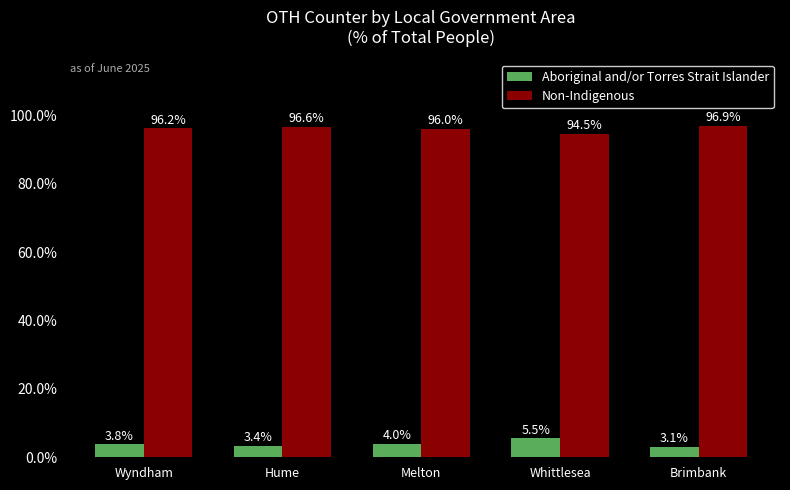

What is the label of the 2nd bar from the left?

Hume